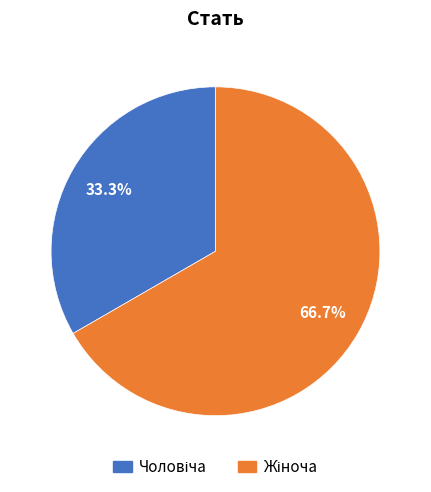

Does any single category account for the majority?

Yes